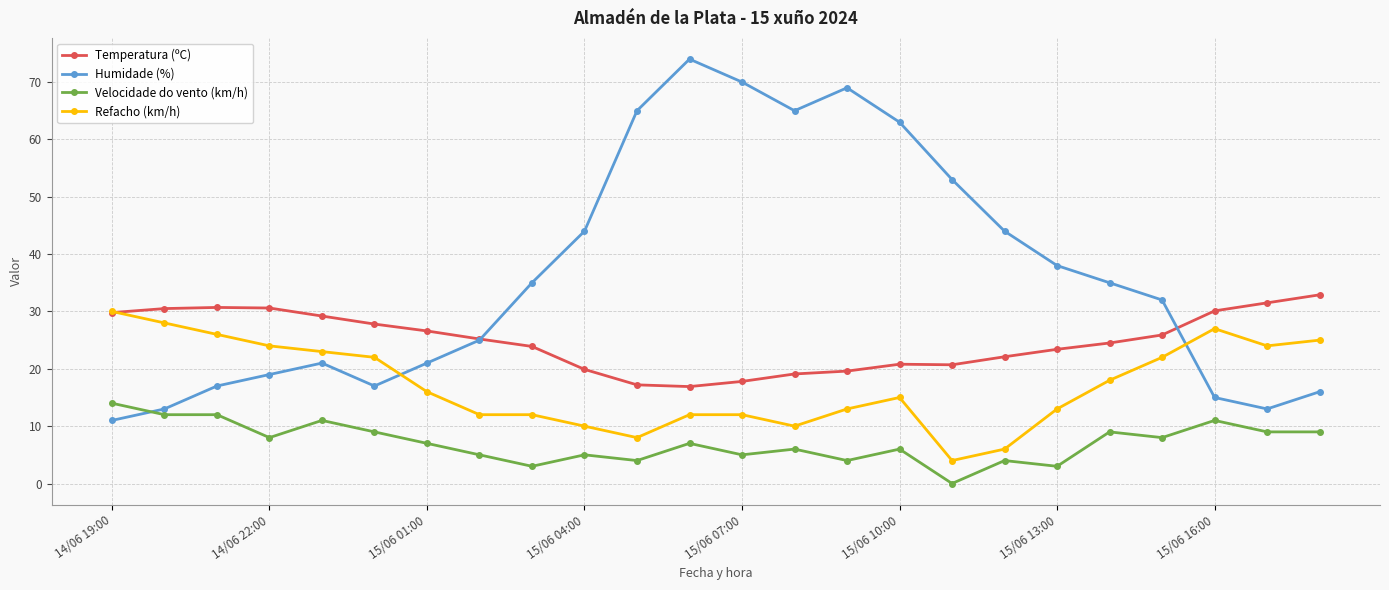

In Temperatura (ºC), how many points are lower than both neighbors (excluding endpoints)?

2